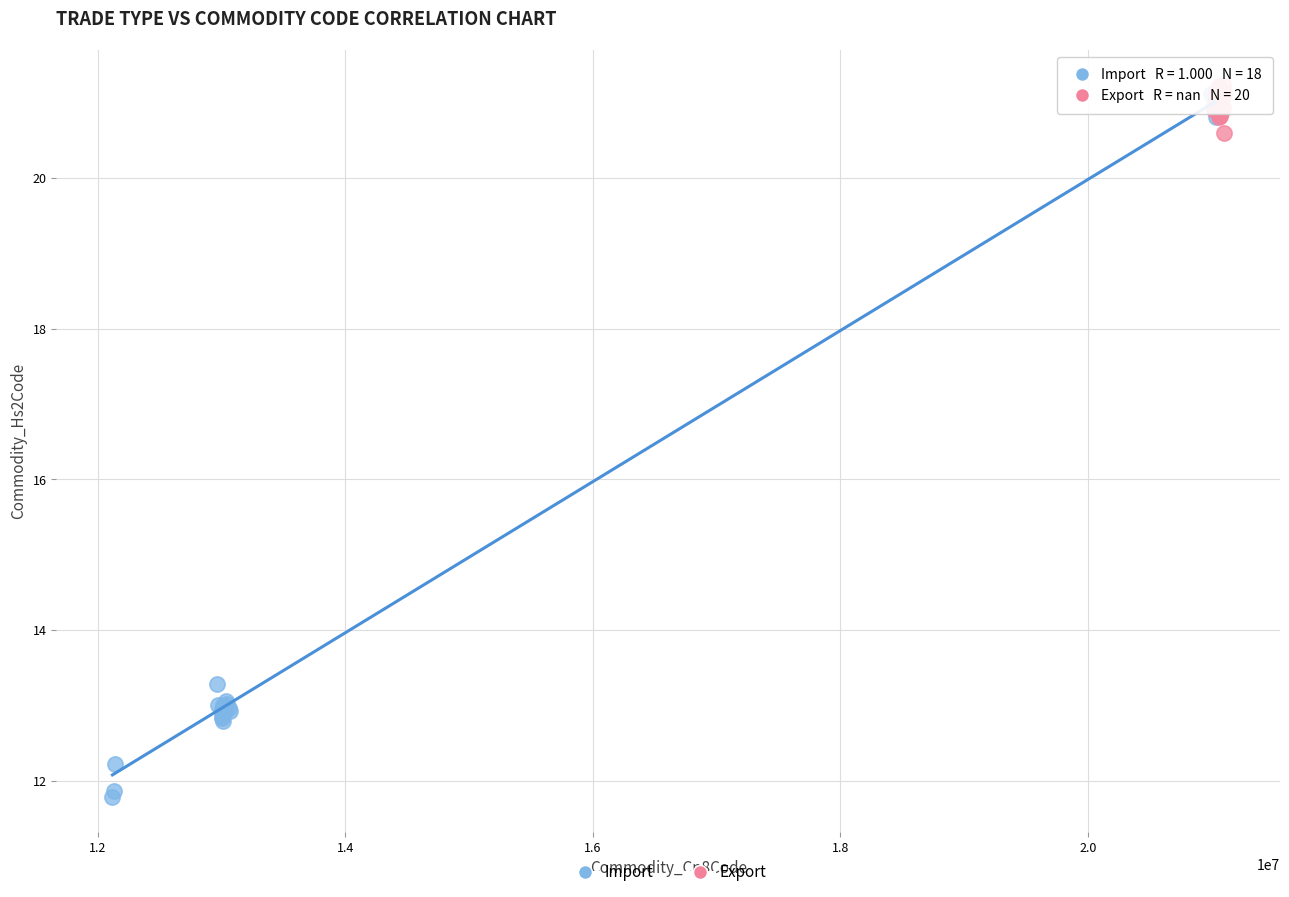

Which series has the widest spread of Y values?

Import